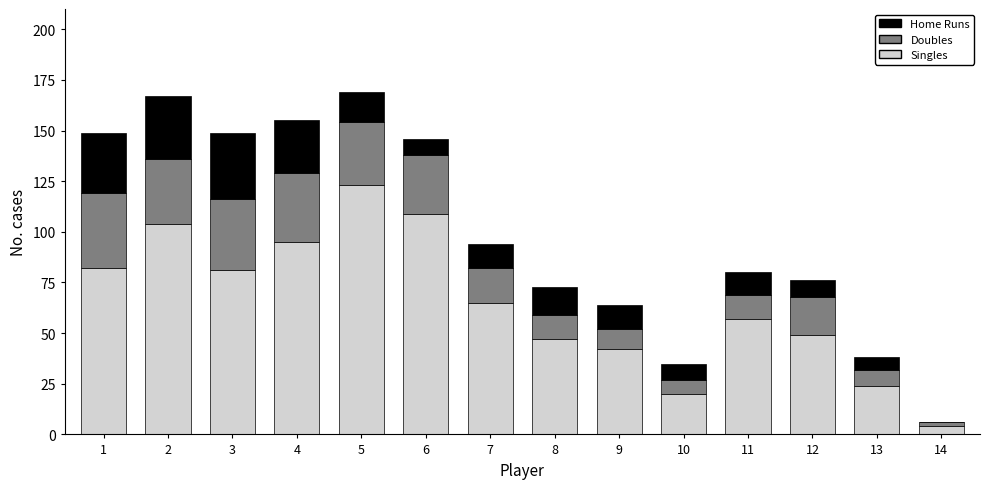

What is the sum of all Singles values?

902